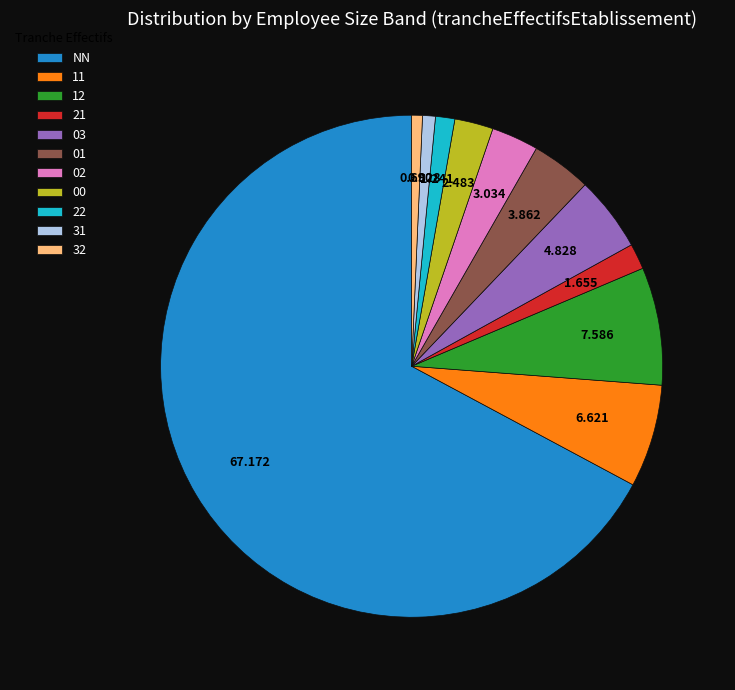

Do 31 and 21 together represent more than half of the pie?

No